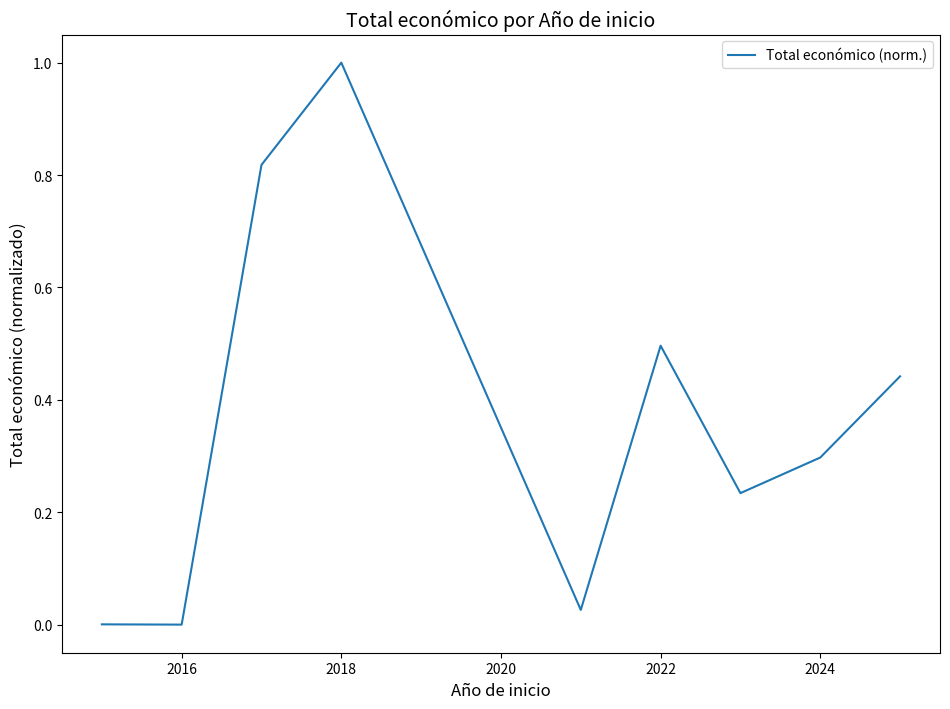

Is this an area chart (filled region under the line)?

No